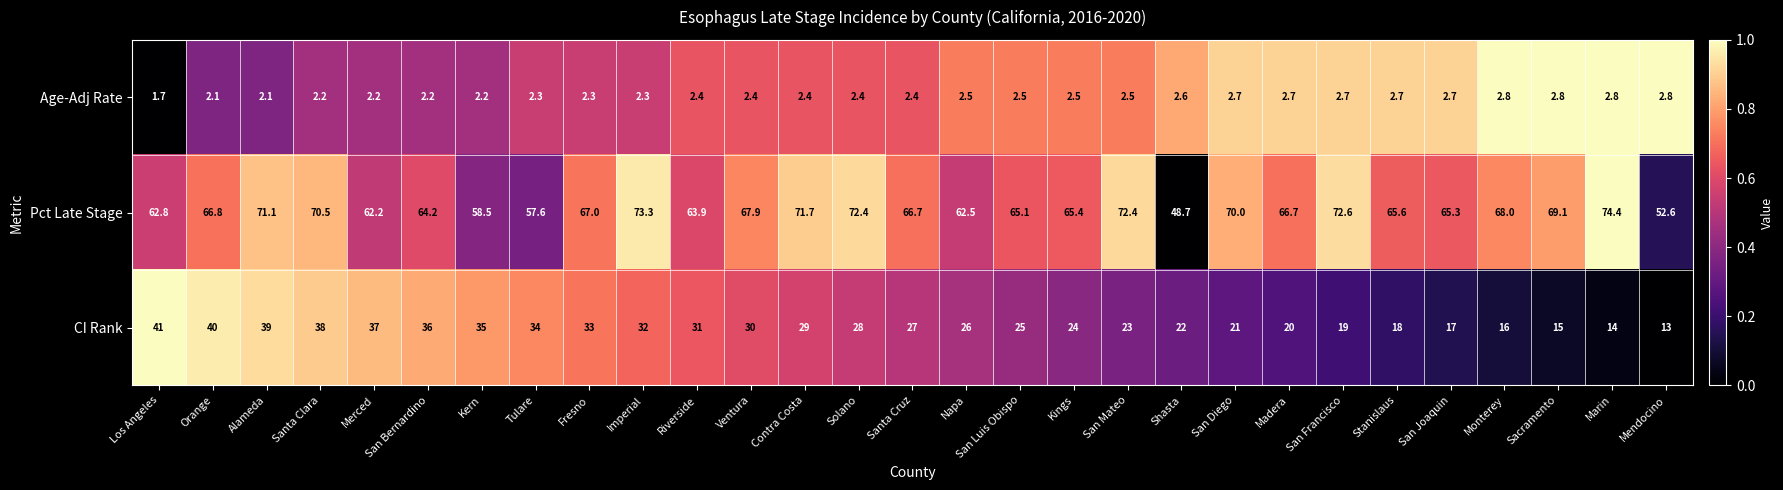

What is the approximate value of Pct Late Stage at Santa Clara?

70.5